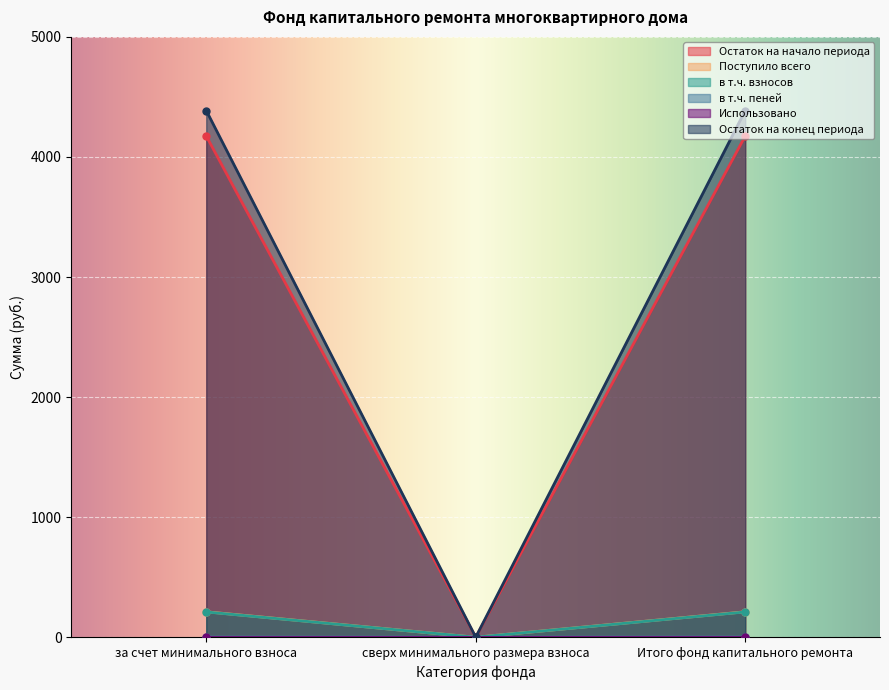

The value of Остаток на конец периода at сверх минимального размера взноса is -2806.8. True or false?

False